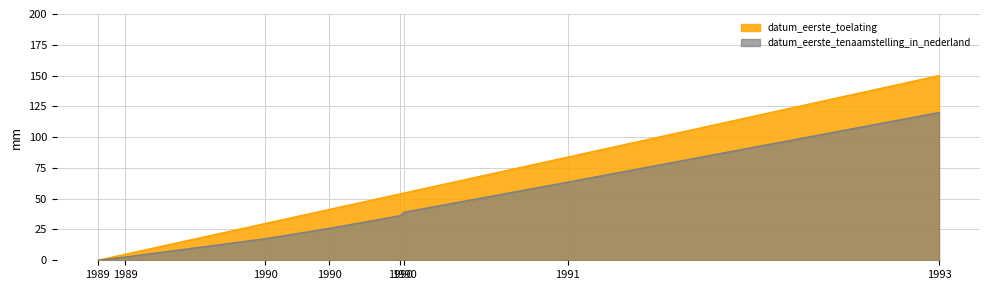

List the series in order of their overall mean, highest first.

datum_eerste_toelating, datum_eerste_tenaamstelling_in_nederland